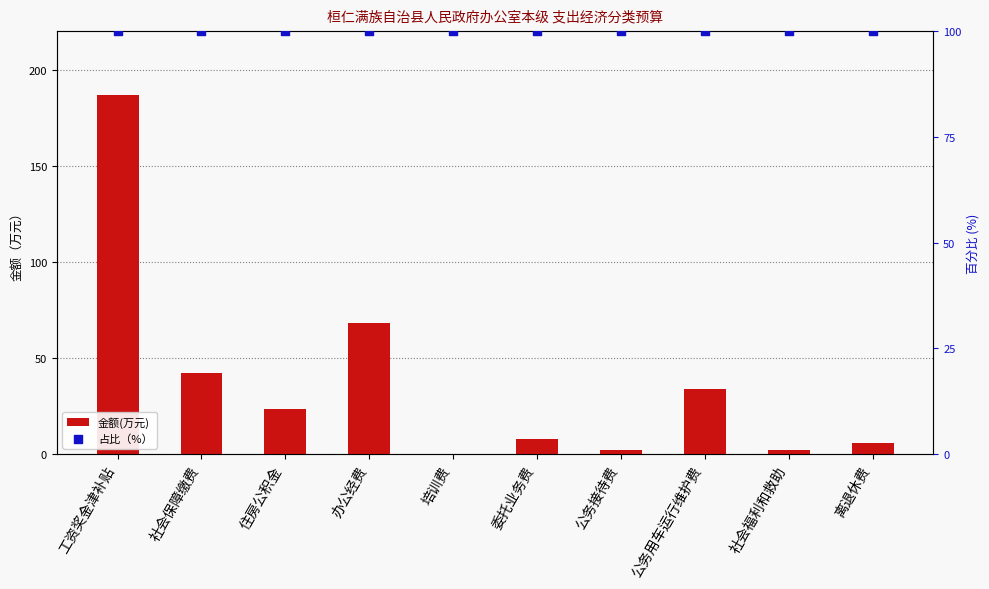

At how many categories does at least one series exceed 138?

1